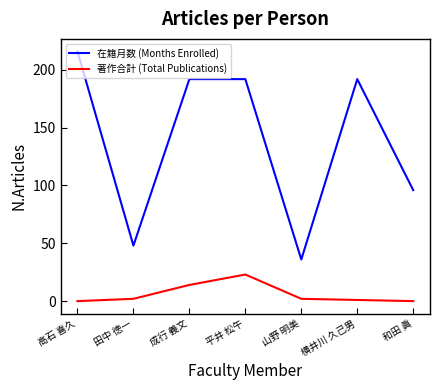

What are all the series names shown in the legend?

在籍月数 (Months Enrolled), 著作合計 (Total Publications)